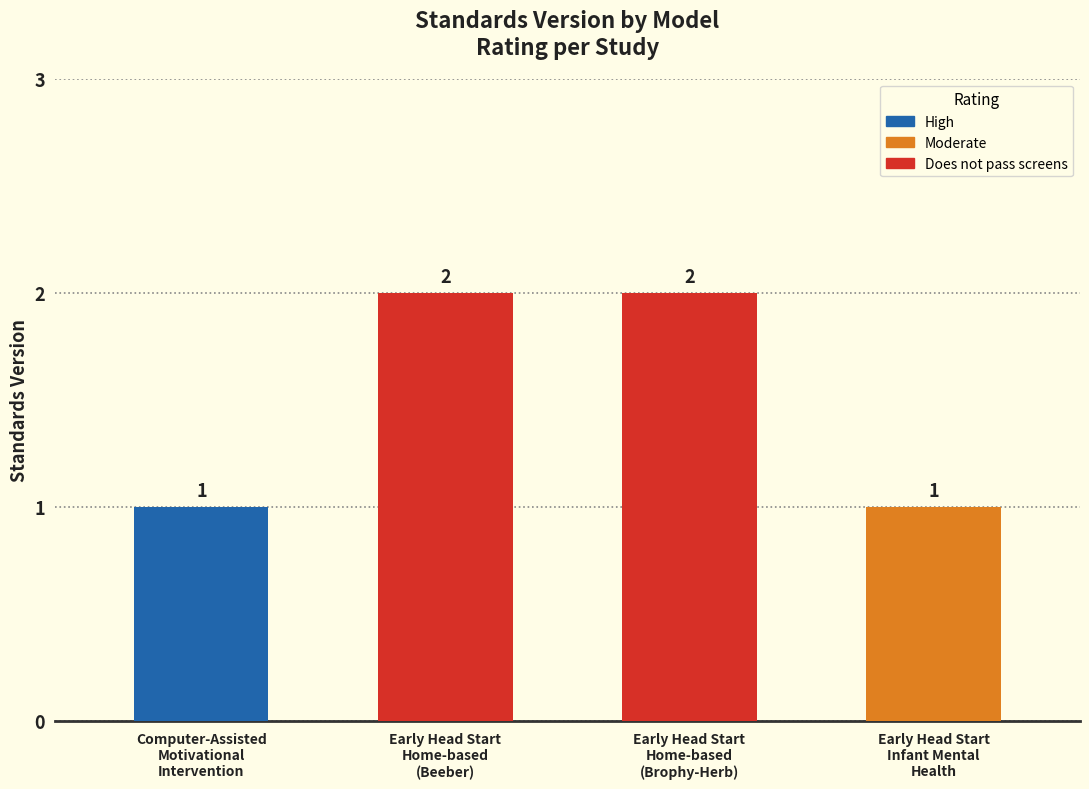

What is the value of the 2nd bar from the left?

2